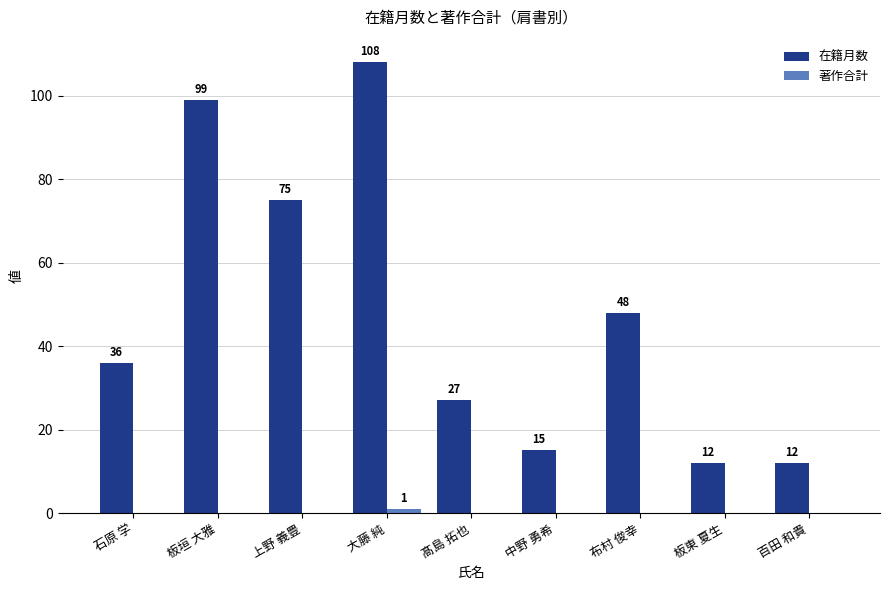

At which label does 在籍月数 reach its peak?

大藤 純